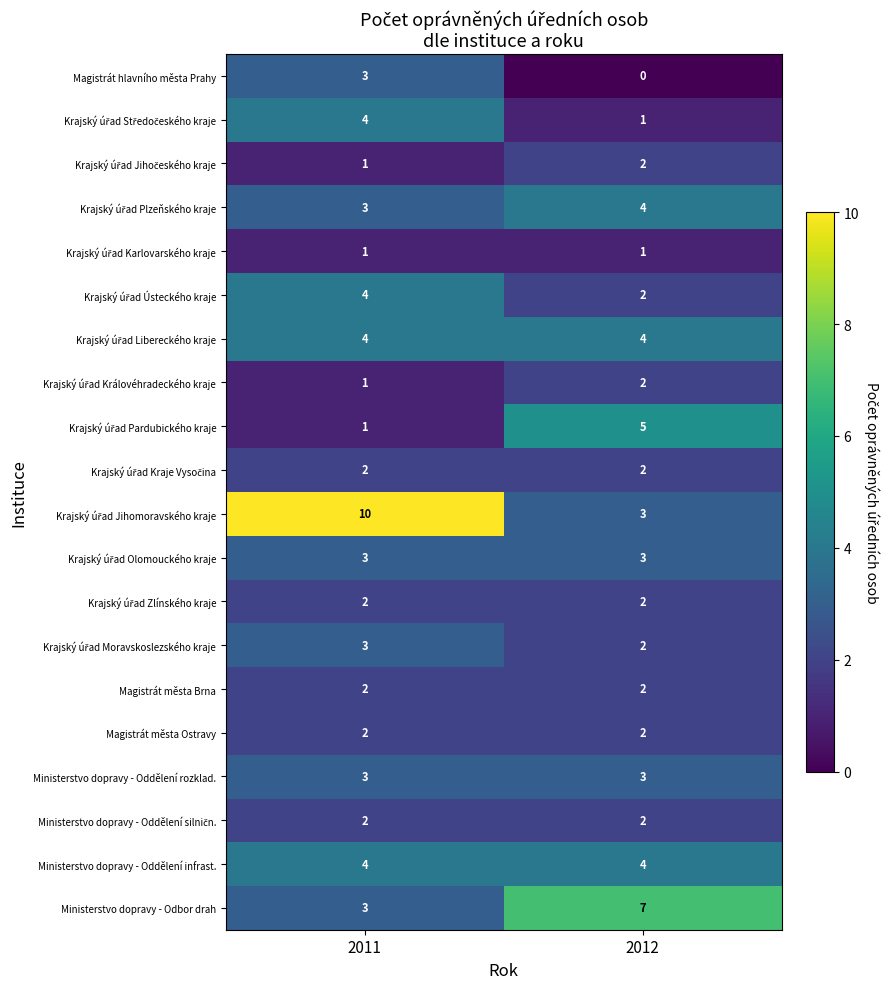

At which label does Krajský úřad Královéhradeckého kraje reach its minimum?

2011